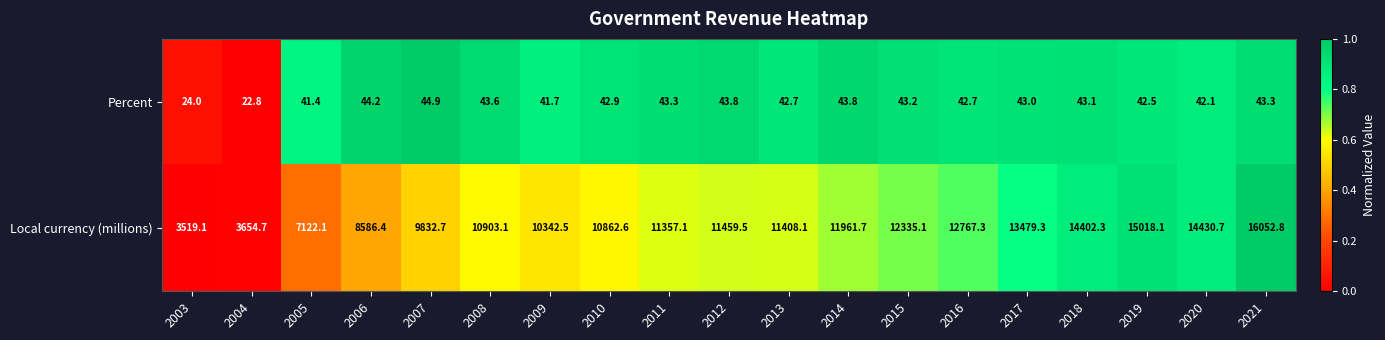

What is the greatest value displayed?

16052.8